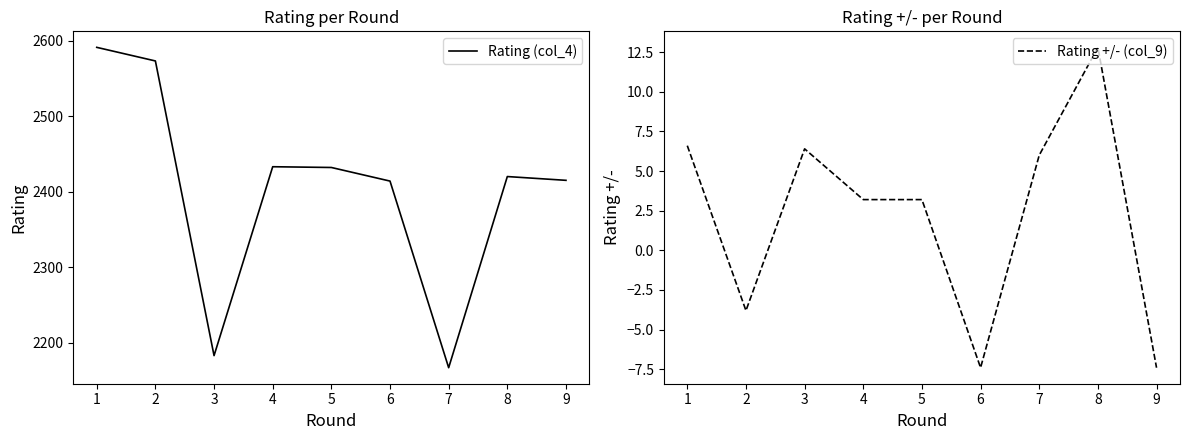

True or false: Rating +/- (col_9) and Rating (col_4) cross at least once.

False